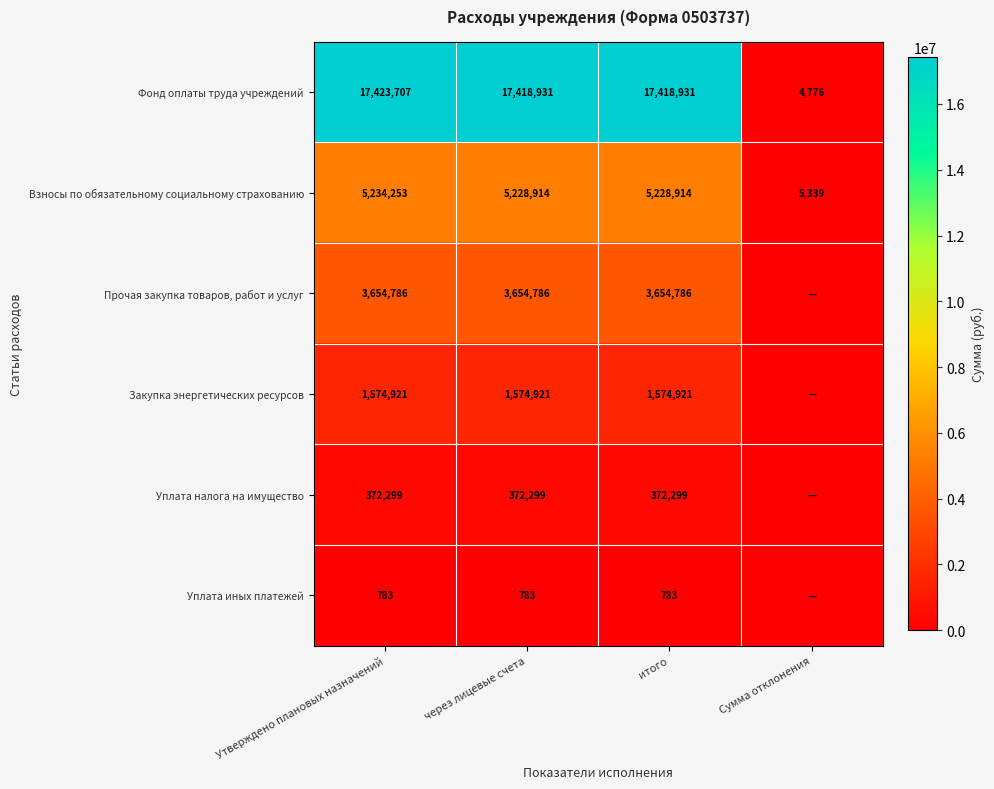

Between Утверждено плановых назначений and через лицевые счета, which is larger?

Утверждено плановых назначений